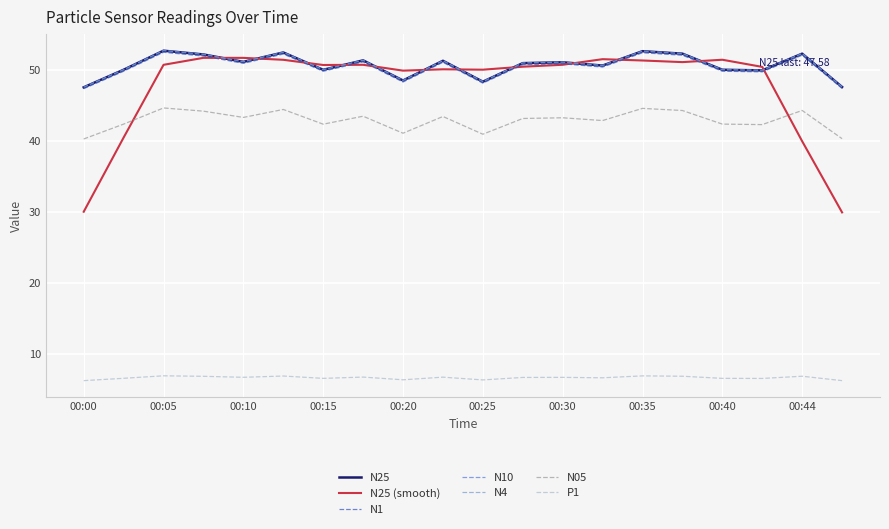

Does the chart have visible grid lines?

Yes